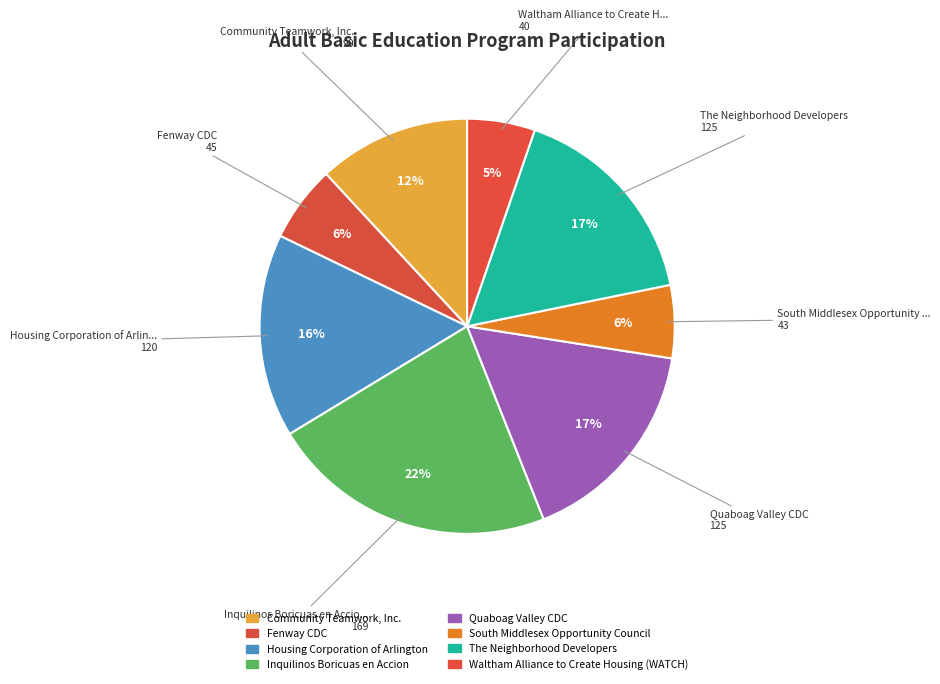

What is the ratio of the value at South Middlesex Opportunity Council to the value at Quaboag Valley CDC?

0.3